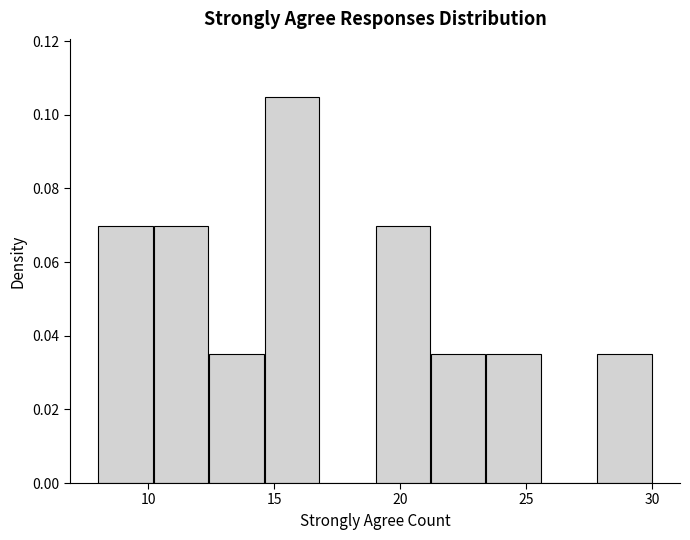

Reading left to right, list every bar in this chart as the range it spans on the x-axis followed by its height. Neither the bar edges nor the heights are printed on the chart, so give them approximately, as read against the axes.

8.0 to 10.2: 0.070
10.2 to 12.4: 0.070
12.4 to 14.6: 0.034
14.6 to 16.8: 0.104
16.8 to 19.0: 0
19.0 to 21.2: 0.070
21.2 to 23.4: 0.034
23.4 to 25.6: 0.034
25.6 to 27.8: 0
27.8 to 30.0: 0.034